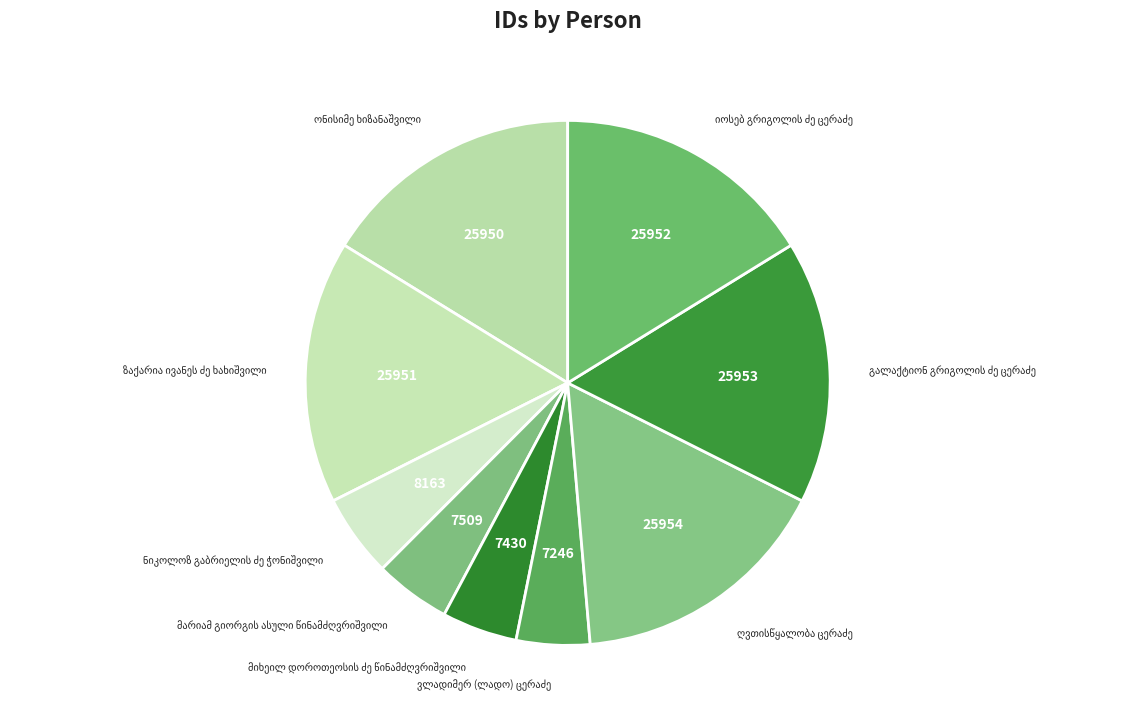

Does any single category account for the majority?

No